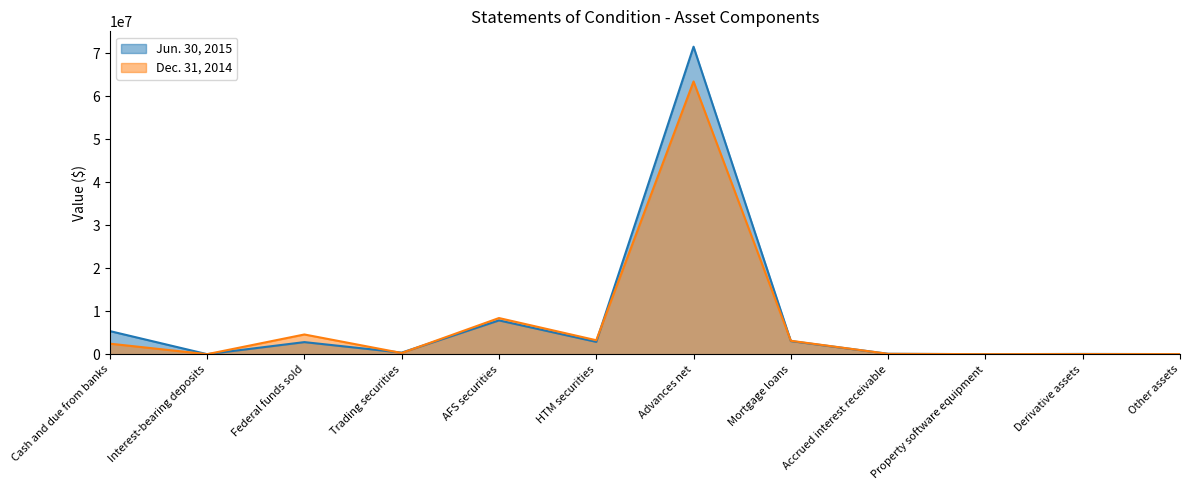

At which category does Dec. 31, 2014 reach its first local peak?

Federal funds sold